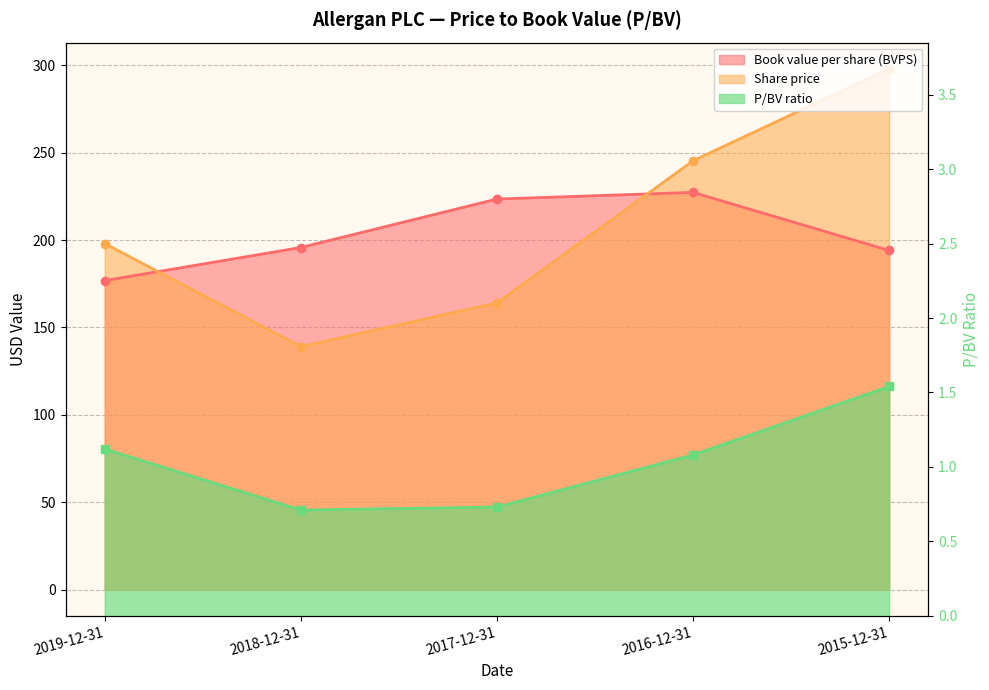

What is the difference between the second highest and second lowest values in the P/BV ratio series?

0.4